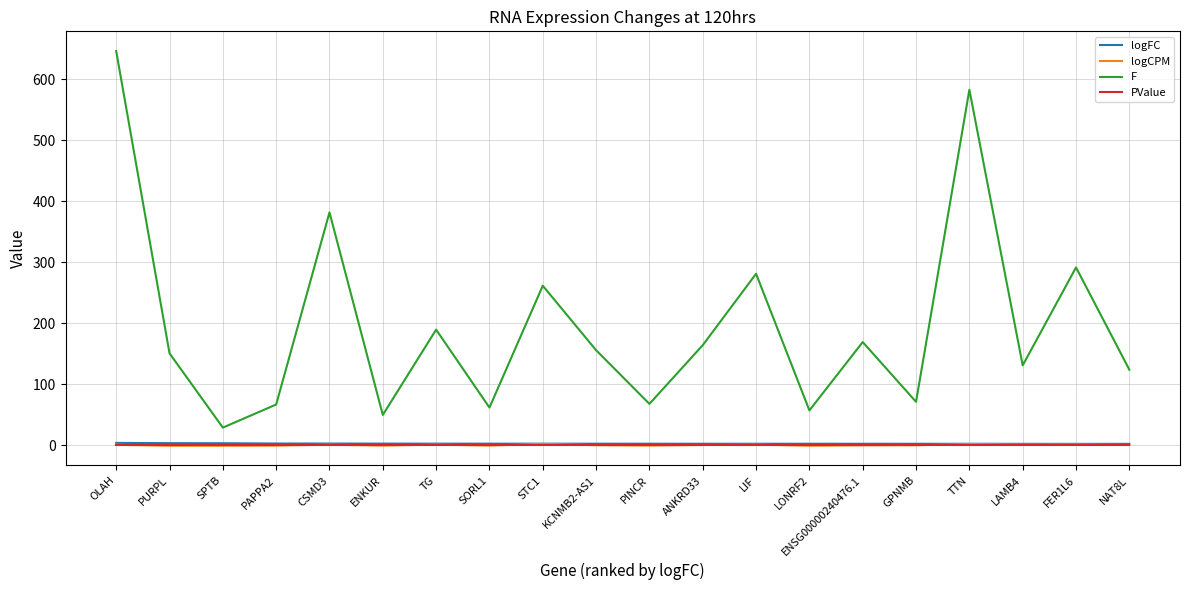

True or false: logFC and F cross at least once.

False